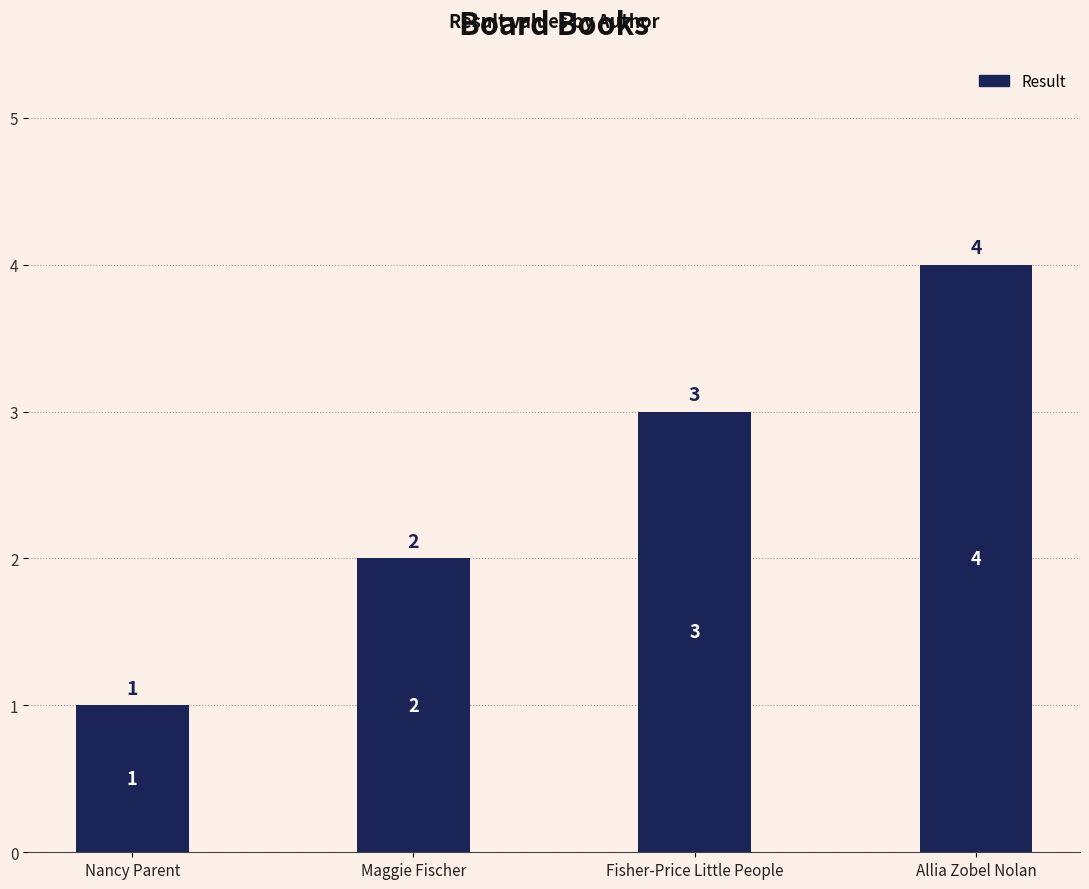

At which category does the chart reach its peak across all series?

Allia Zobel Nolan